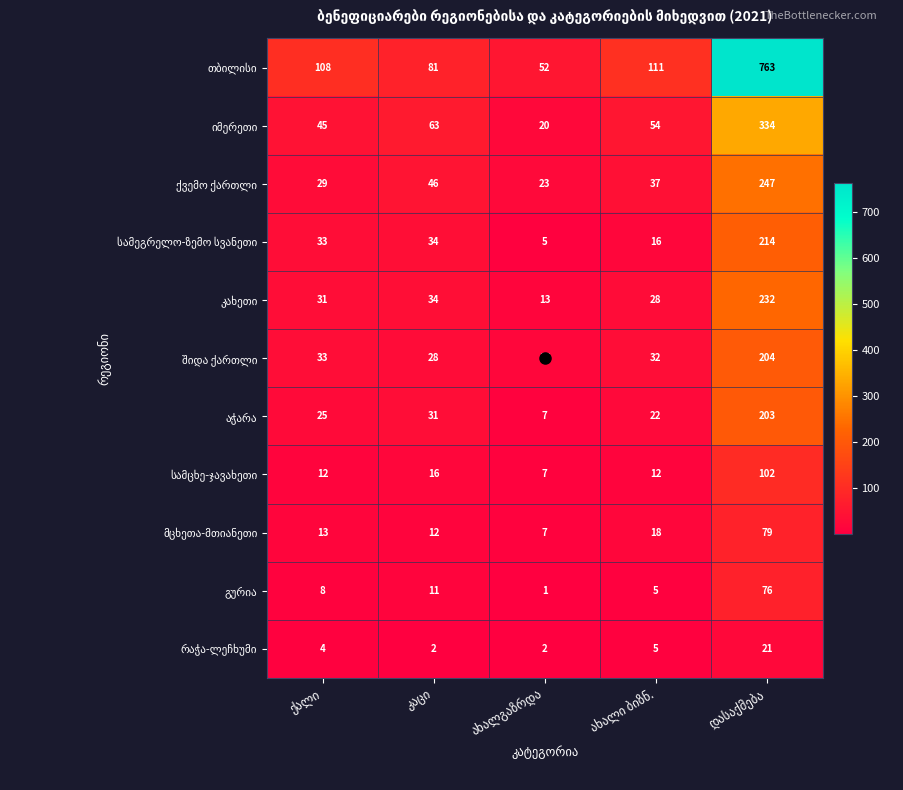

How many distinct data groups are displayed?

11